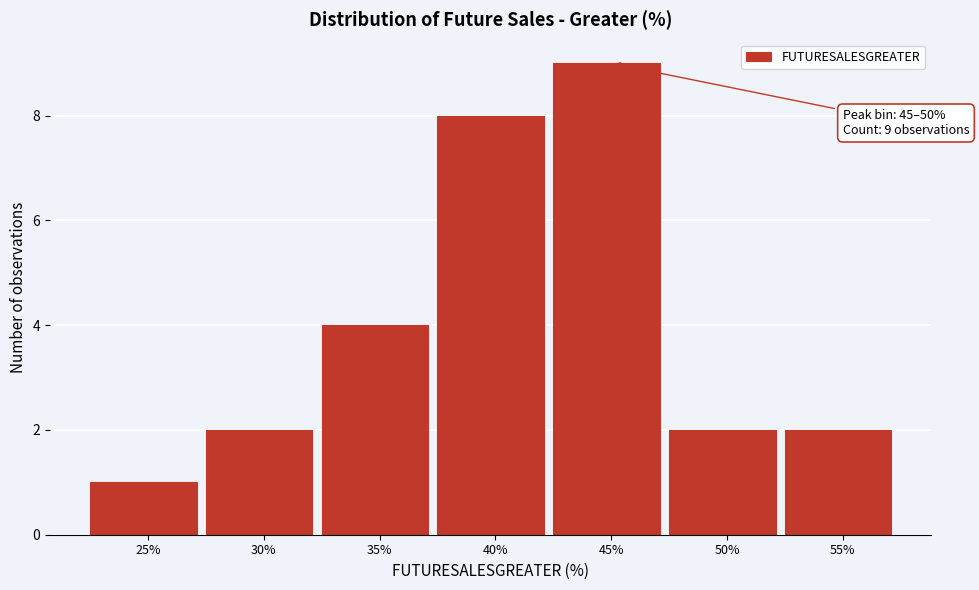

Reading right to left, transcribe all the data shown in this chart.

2	2	9	8	4	2	1